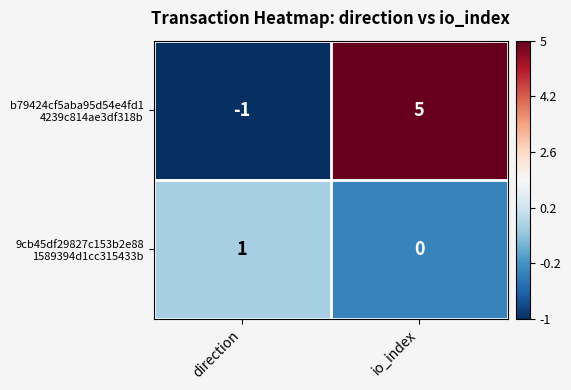

At which category is the sum across all series the highest?

io_index